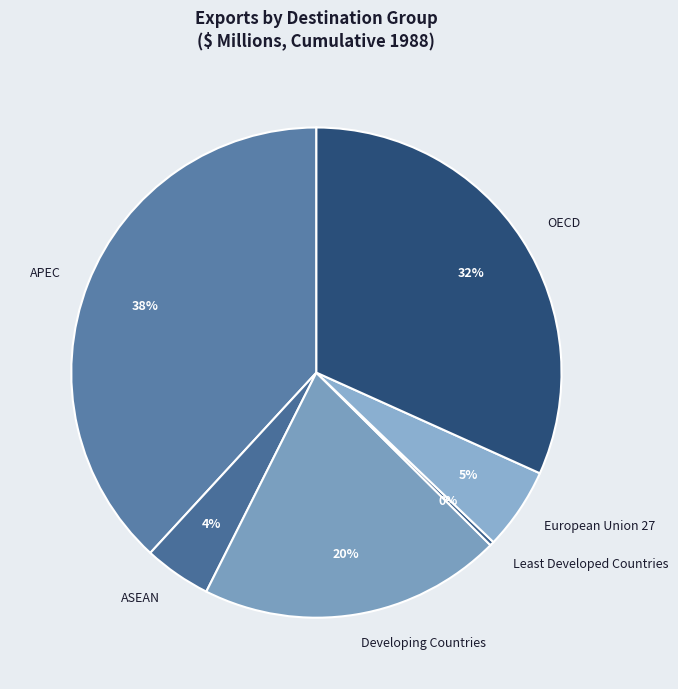

To the nearest percent, what portion does APEC represent?

38%